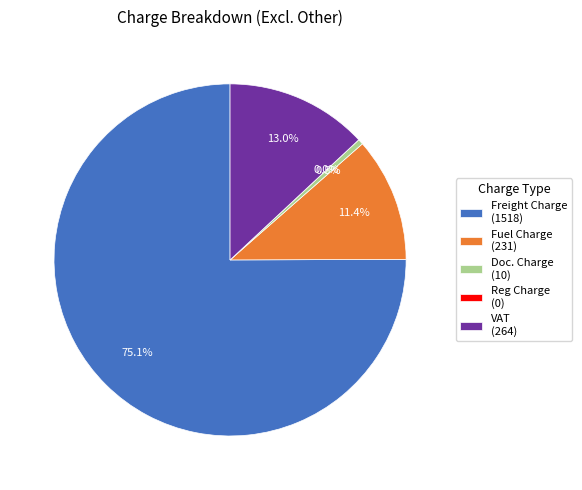

What is the smallest slice in the pie chart?

Reg Charge